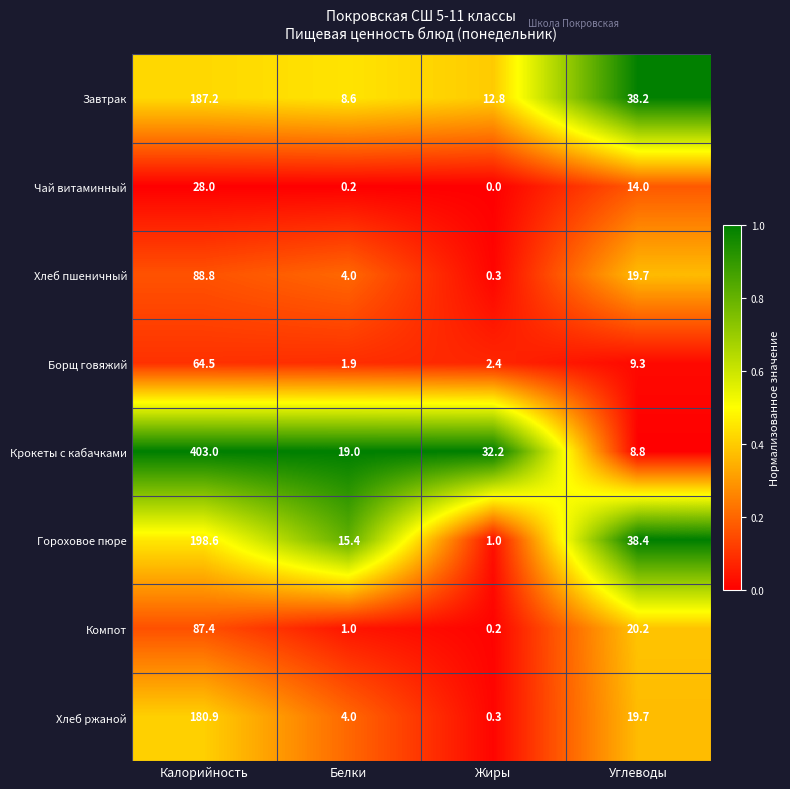

Which series changed the most between Калорийность and Углеводы?

Крокеты с кабачками